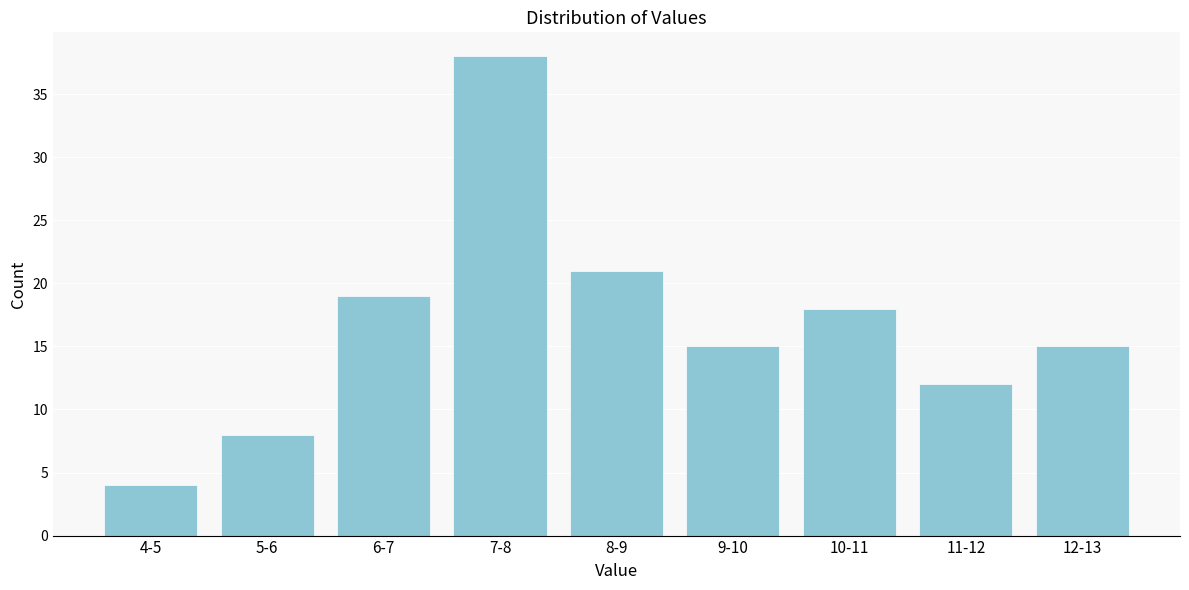

Reading left to right, extract all data points from this chart.

4	8	19	38	21	15	18	12	15